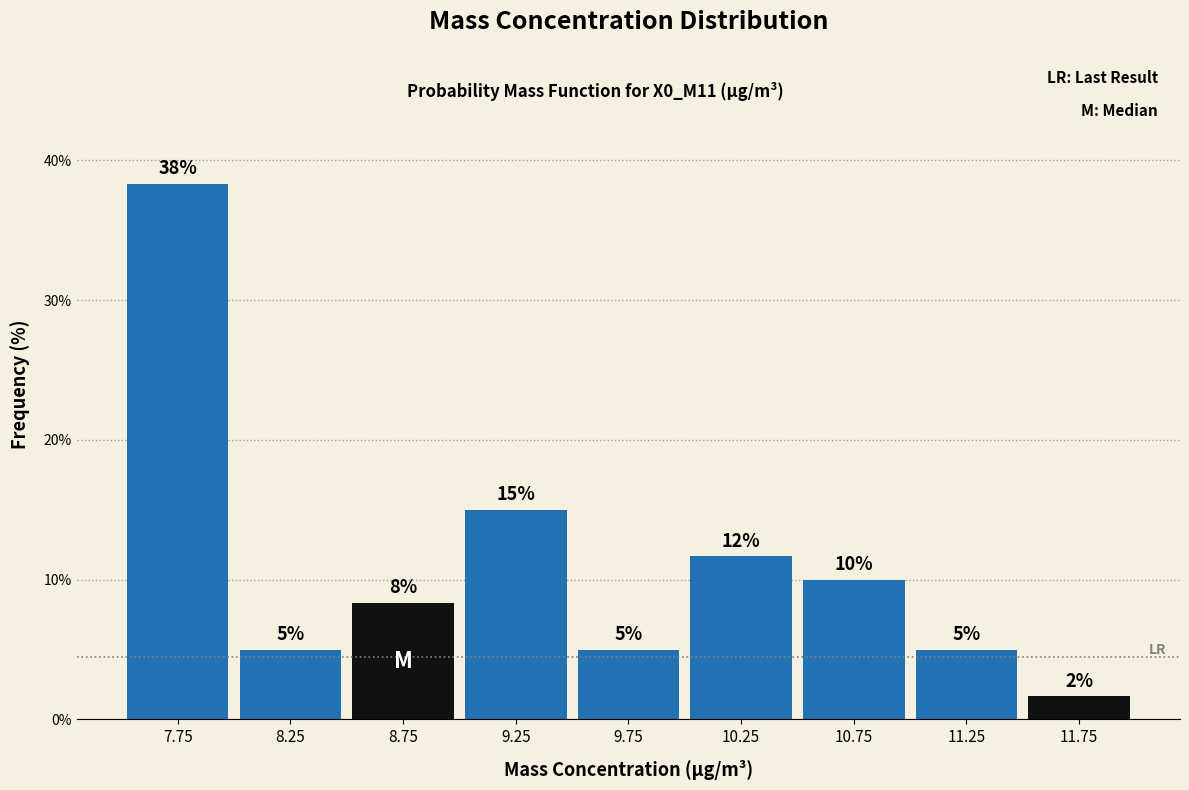

Over which range of the x-axis is the bar tallest?

7.5 to 8.0